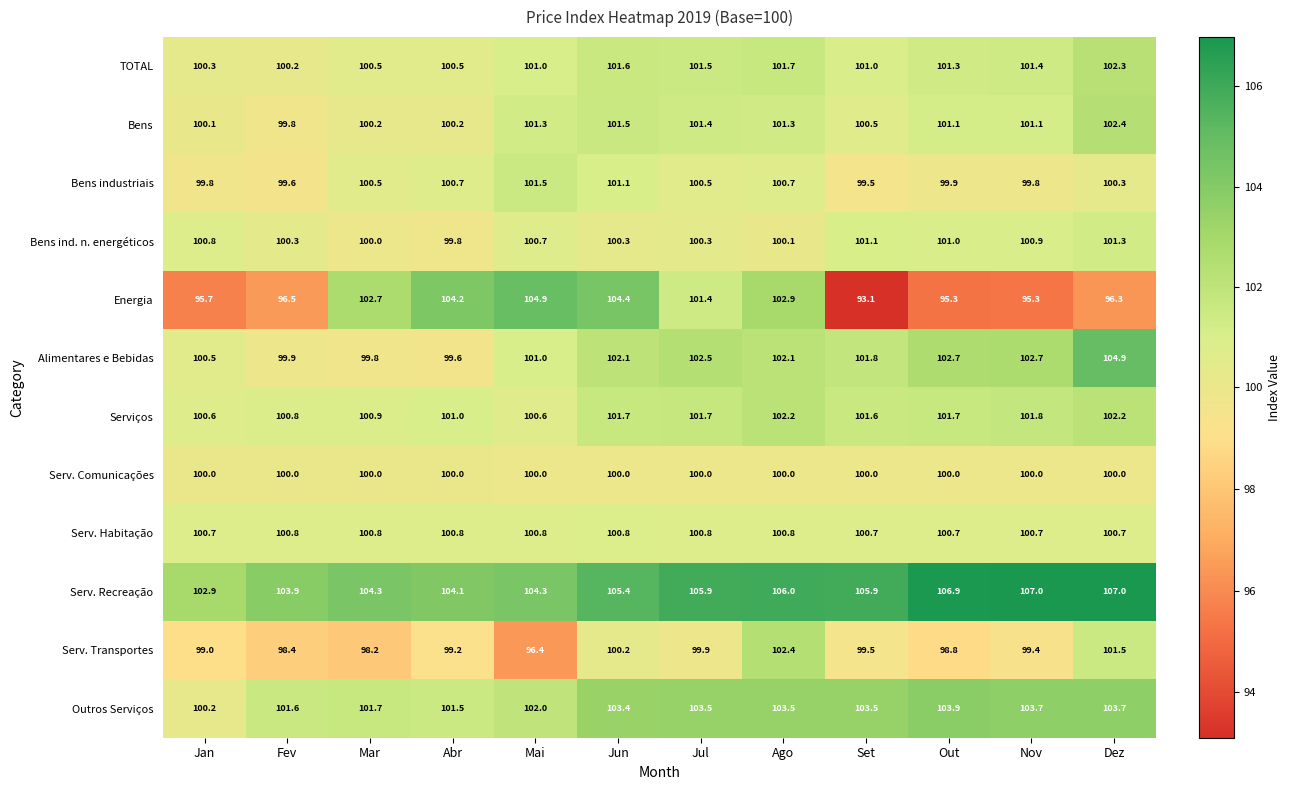

Where does the Bens series first go above 101?

Mai